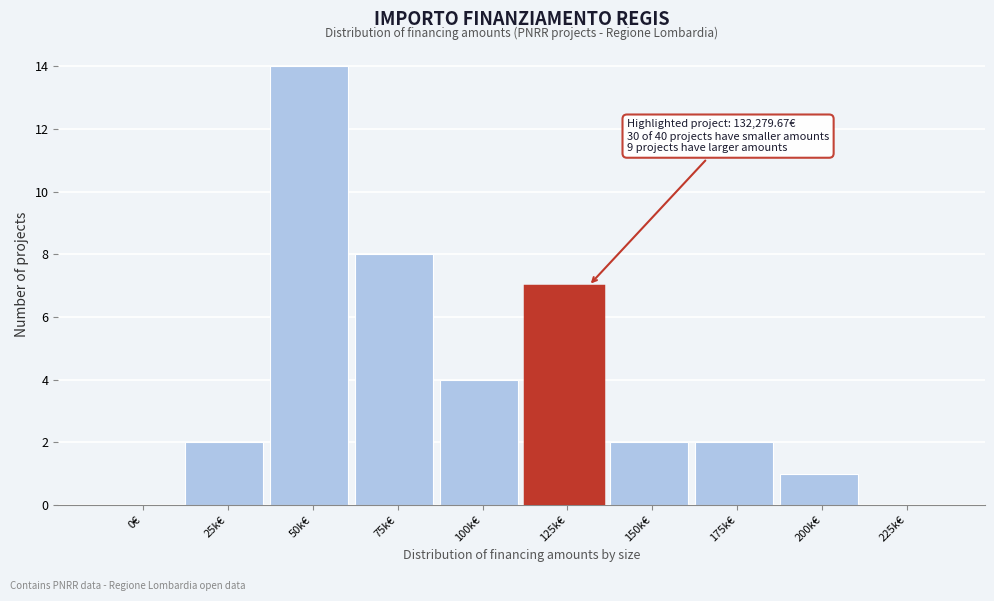

Reading left to right, extract all data points from this chart.

0€=0	25k€=2	50k€=14	75k€=8	100k€=4	125k€=7	150k€=2	175k€=2	200k€=1	225k€=0